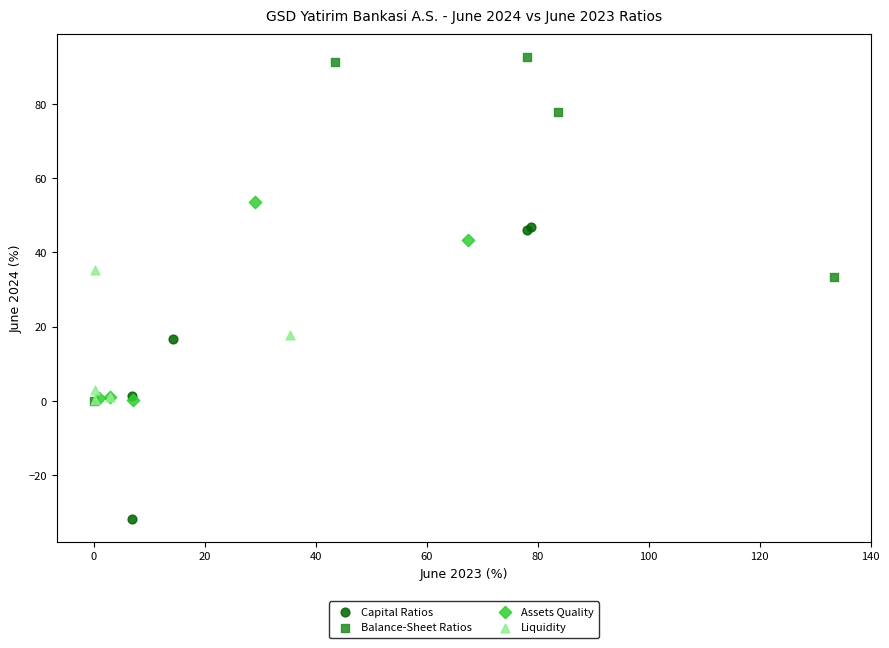

What are all the series names shown in the legend?

Capital Ratios, Balance-Sheet Ratios, Assets Quality, Liquidity